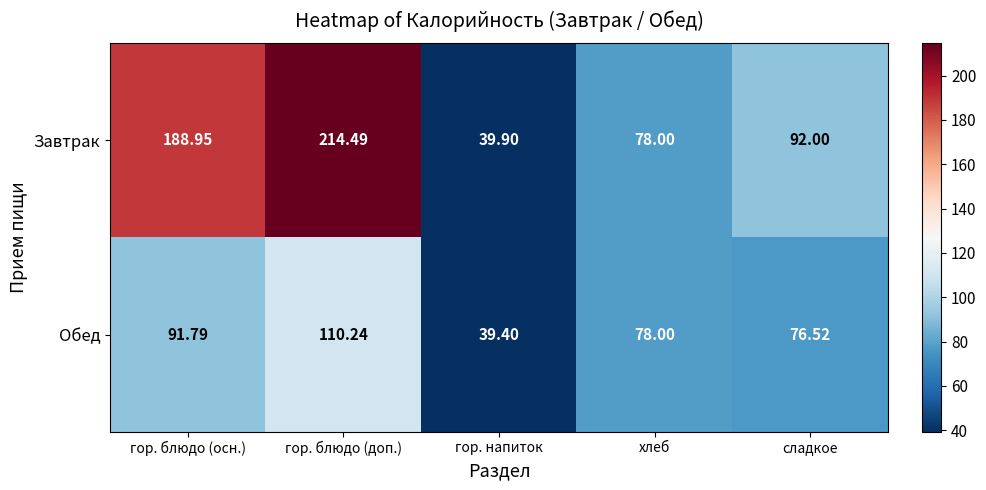

At how many categories does at least one series exceed 110?

2